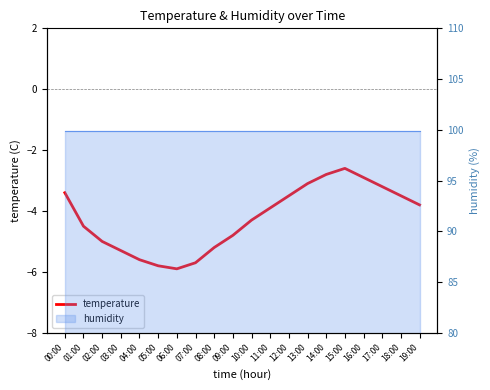

Reading right to left, extract all data points from this chart.

19:00=-3.8	18:00=-3.5	17:00=-3.2	16:00=-2.9	15:00=-2.6	14:00=-2.8	13:00=-3.1	12:00=-3.5	11:00=-3.9	10:00=-4.3	09:00=-4.8	08:00=-5.2	07:00=-5.7	06:00=-5.9	05:00=-5.8	04:00=-5.6	03:00=-5.3	02:00=-5.0	01:00=-4.5	00:00=-3.4